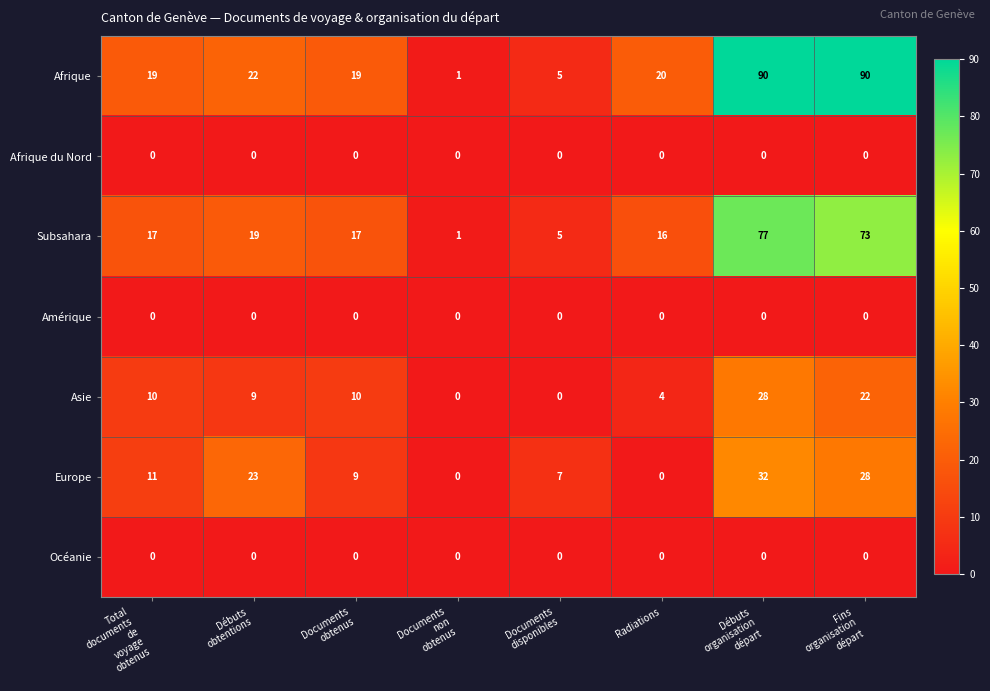

What is the total value across all series at Débuts
obtentions?

73